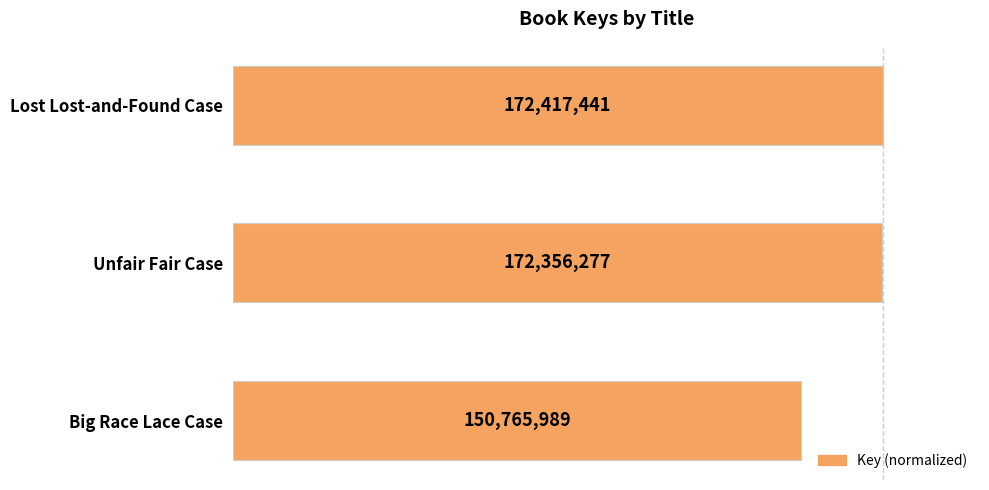

Does the chart contain any negative values?

No